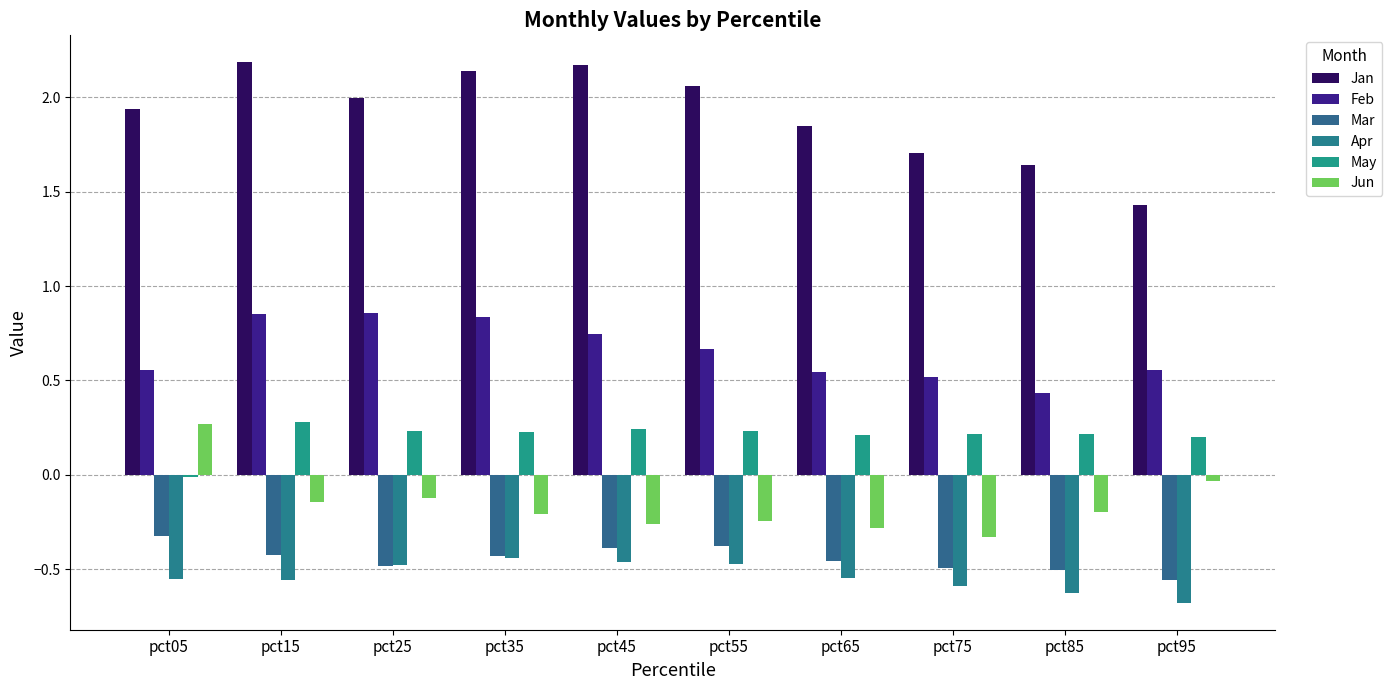

How many values in the Jun series exceed 0?

1